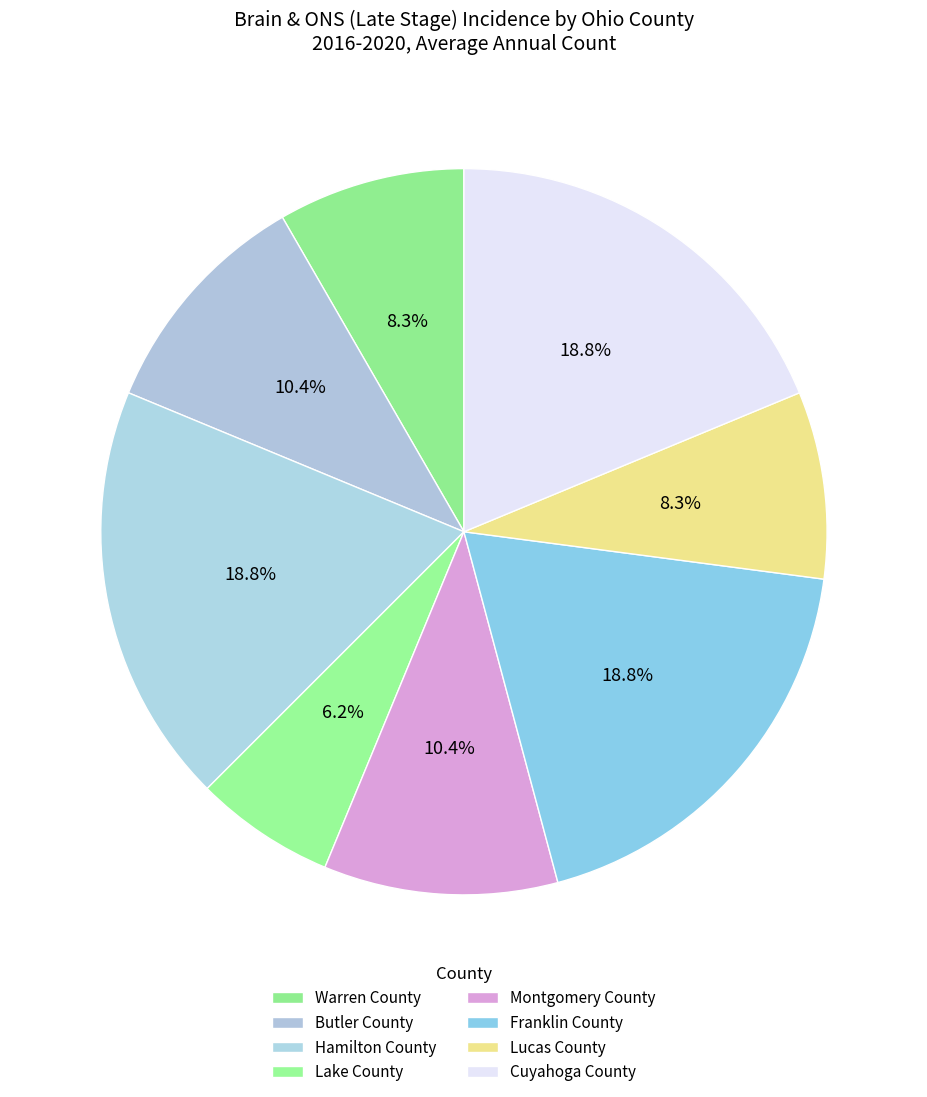

How many segments does this pie chart have?

8